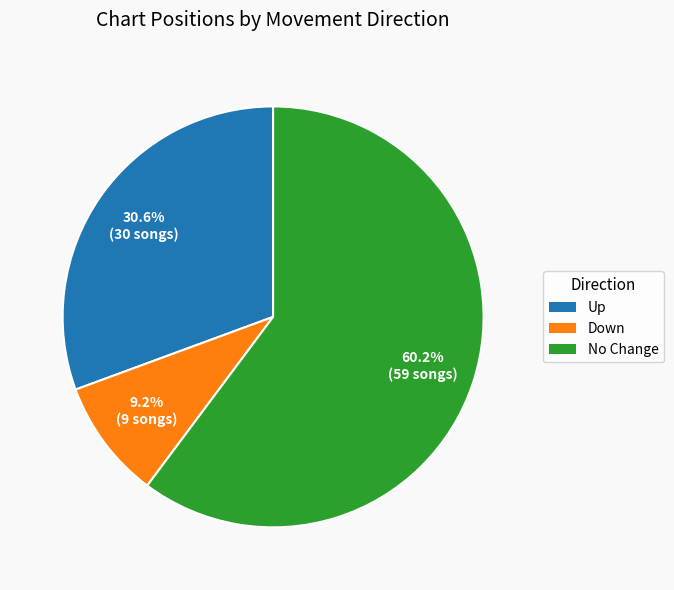

To the nearest percent, what is the difference between the largest and smallest slice percentages?

51%